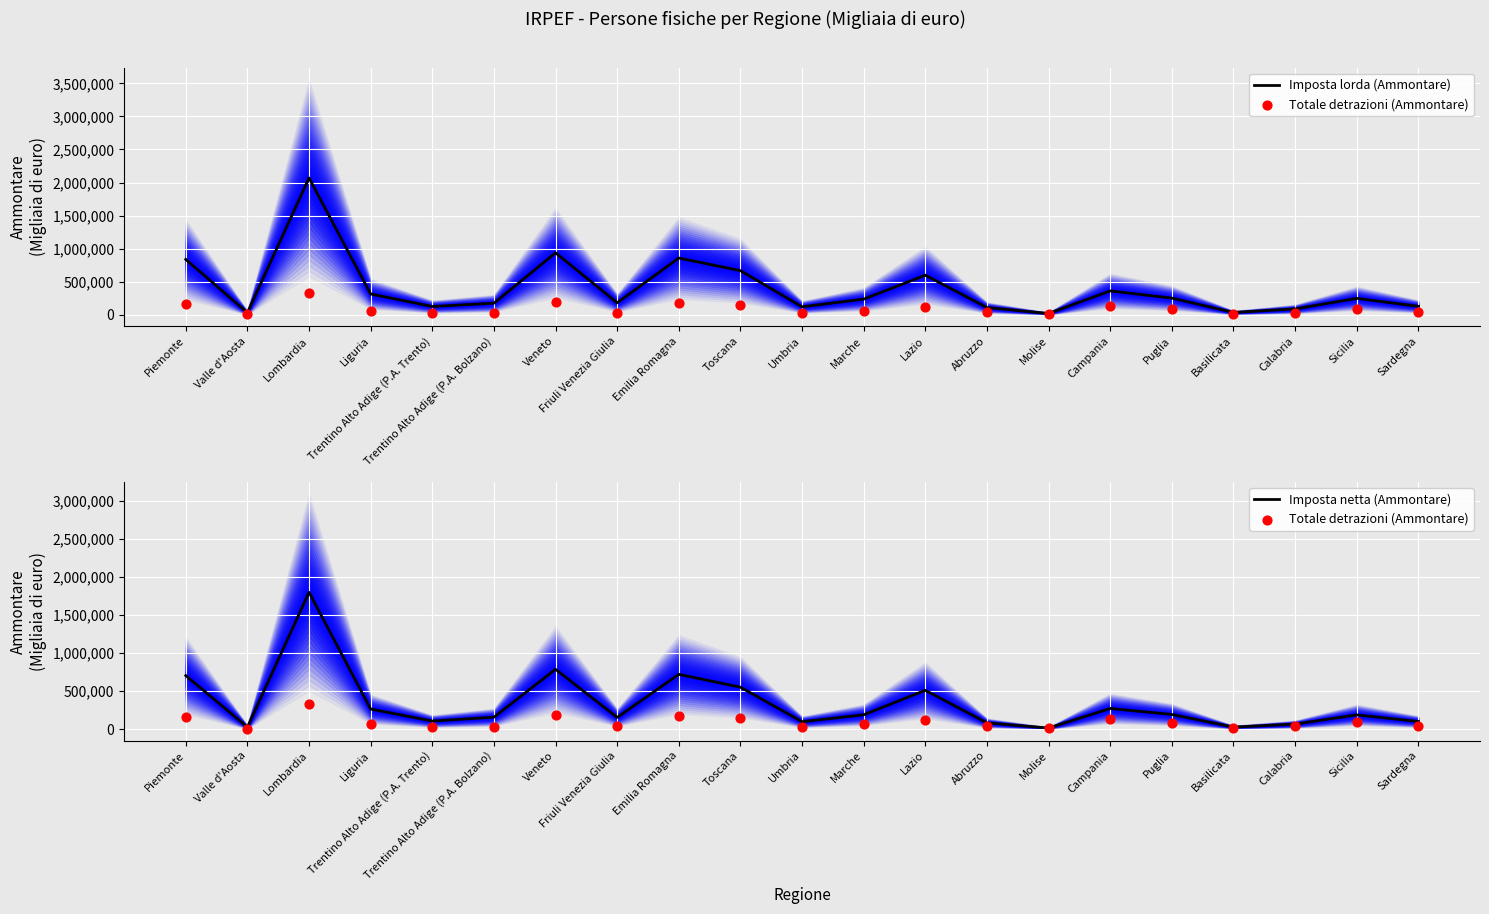

What is the total value across all series at Valle d'Aosta?

63476